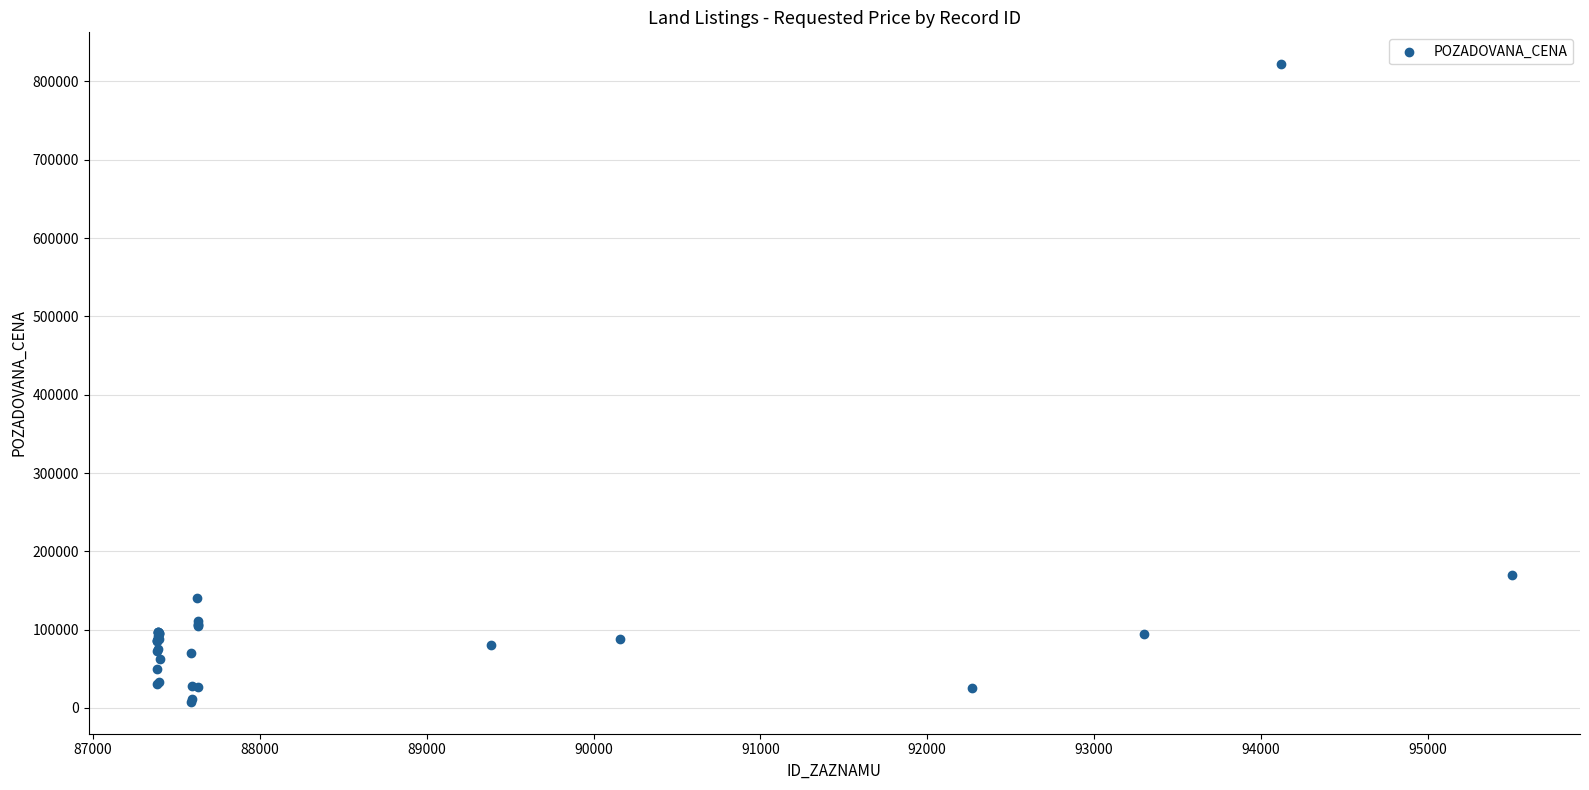

What Y value in the scatter plot is closest to 414925?

170200